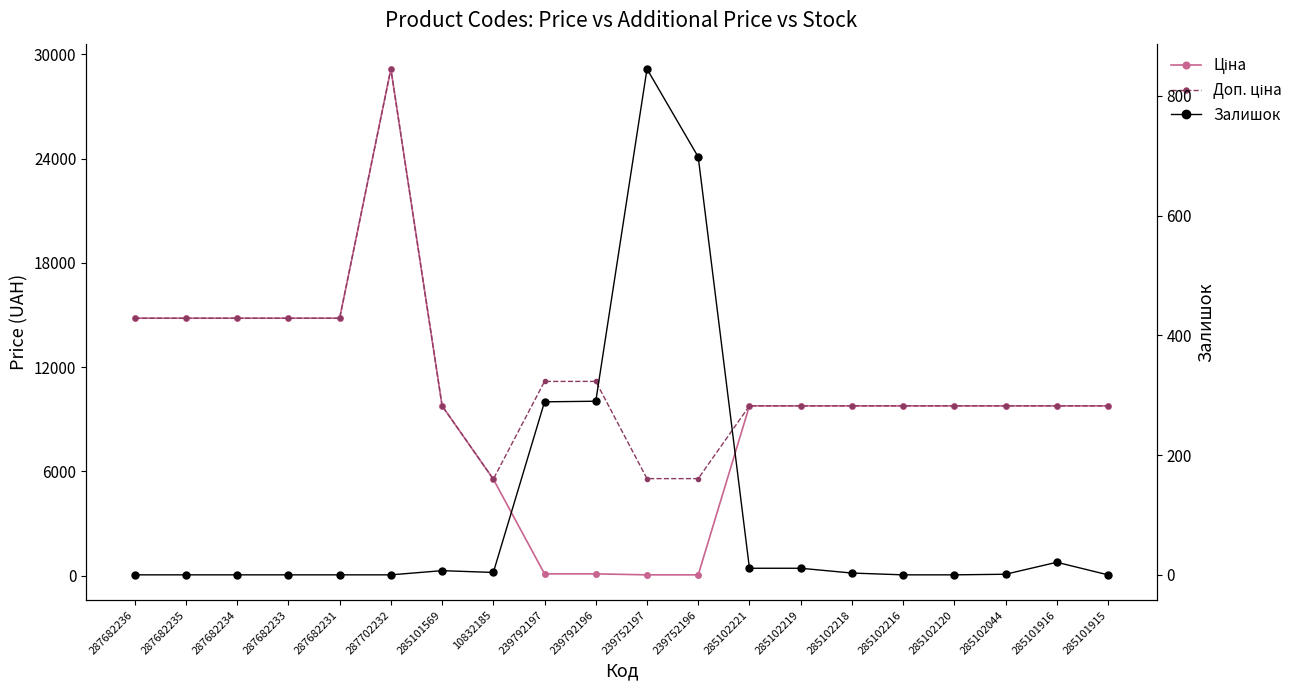

True or false: Доп. ціна and Залишок cross at least once.

False